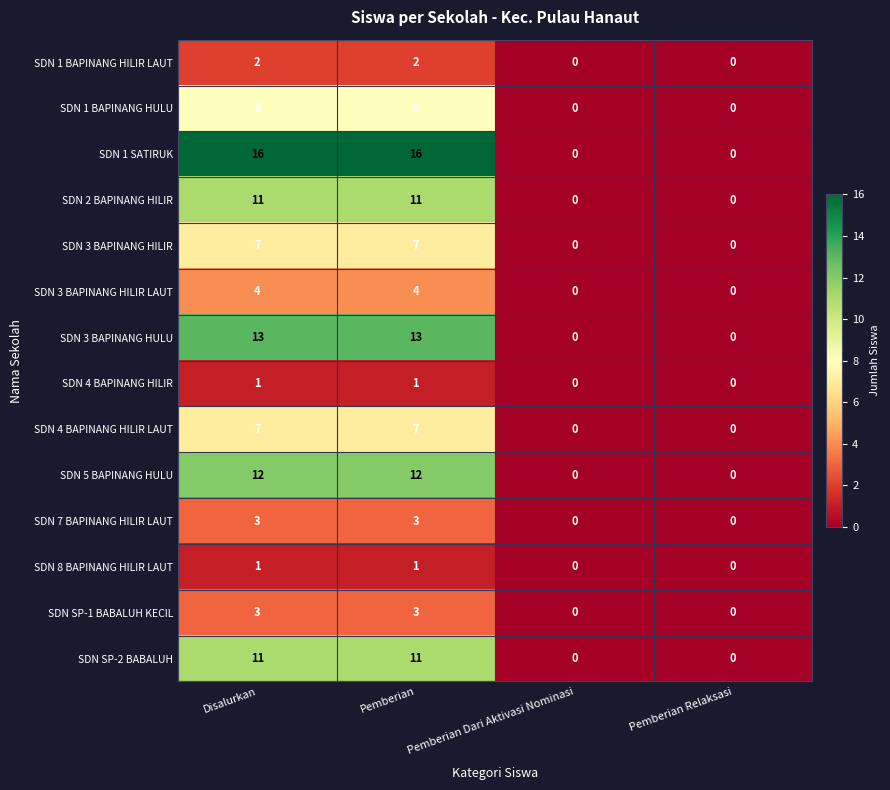

What is the average value of the SDN 5 BAPINANG HULU series?

6